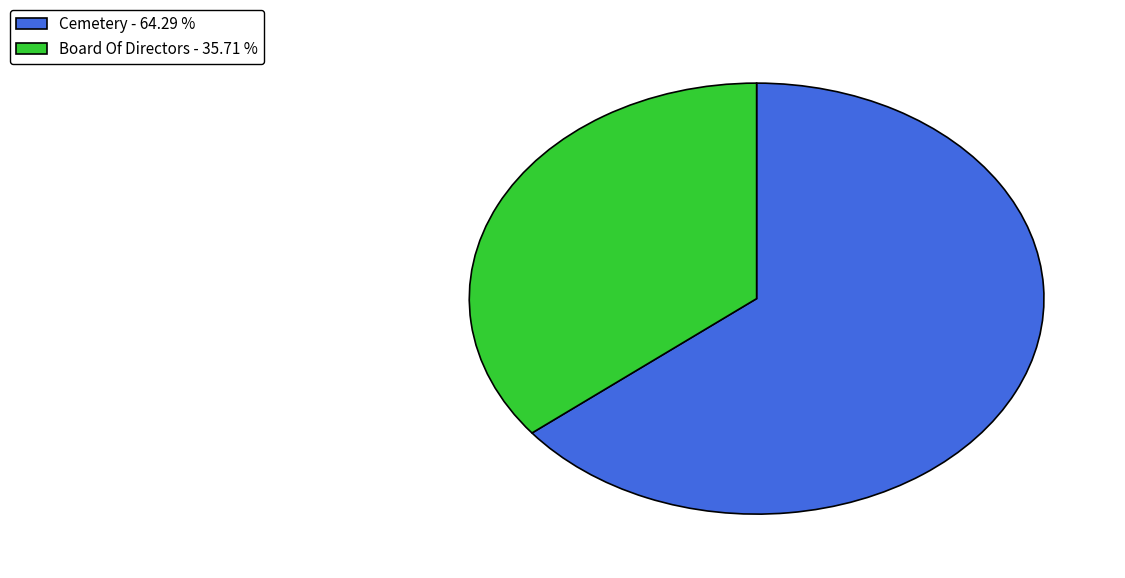

Is it true that Board Of Directors is 36% of the pie?

True